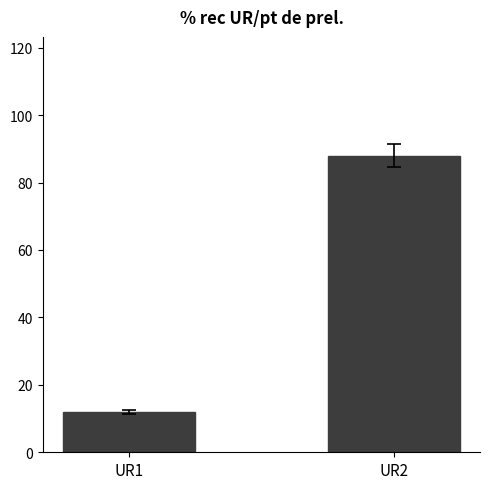

List the labels in order of value, largest first.

UR2, UR1